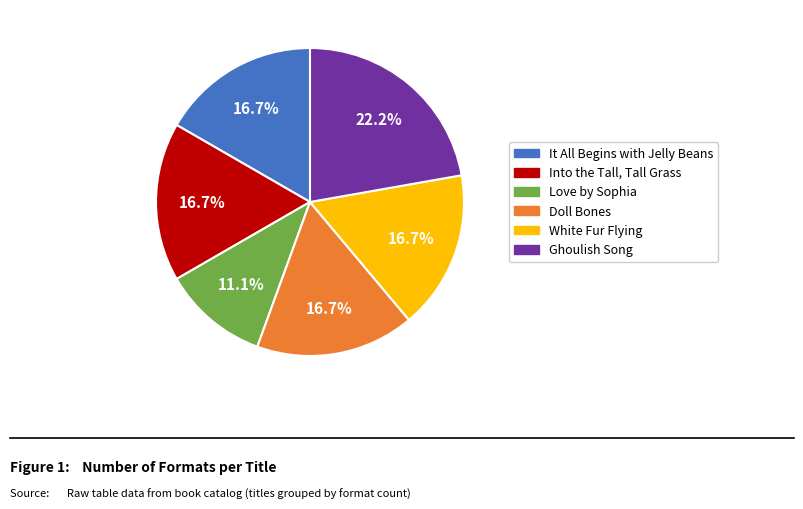

What is the total percentage of Doll Bones and Ghoulish Song?

38.9%